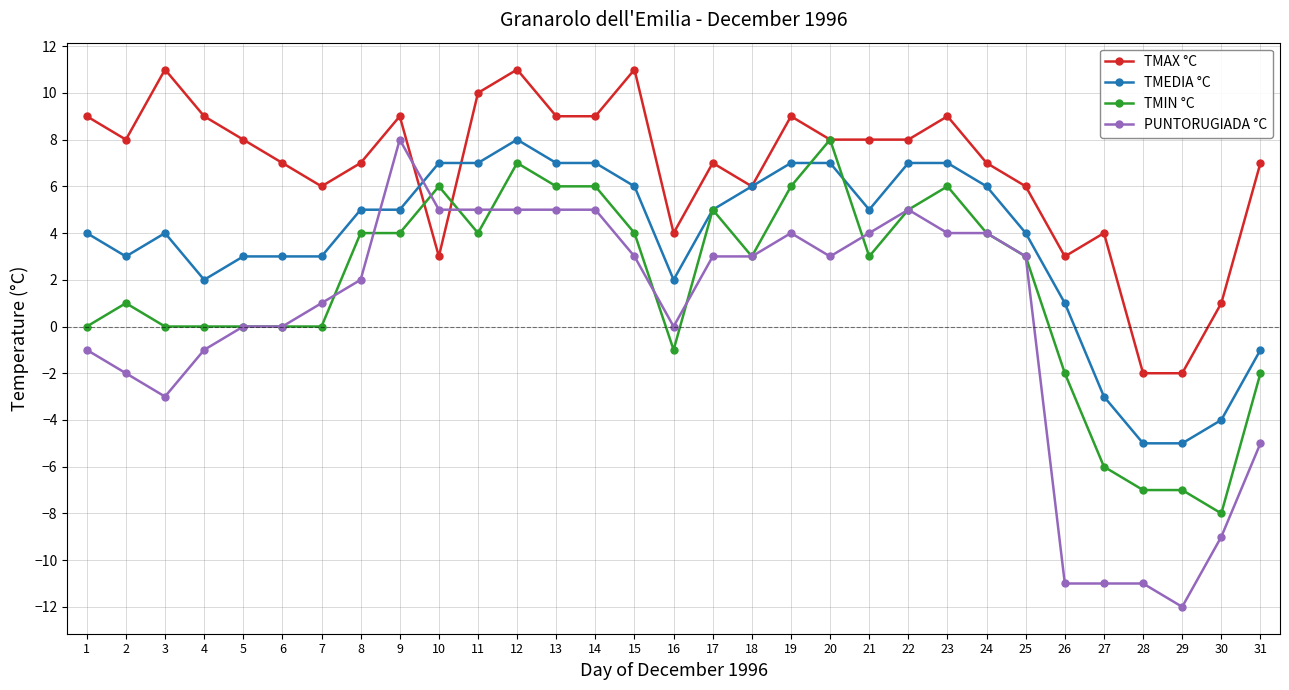

What is the maximum value shown in the chart?

11